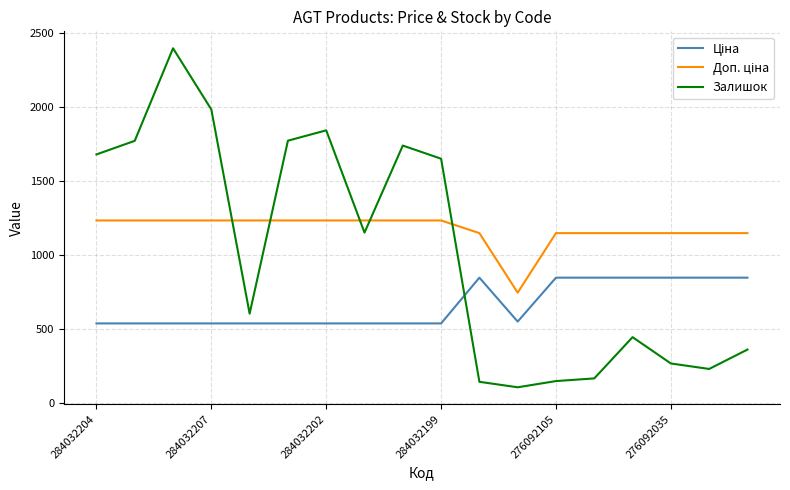

In Залишок, how many points are lower than both neighbors (excluding endpoints)?

4